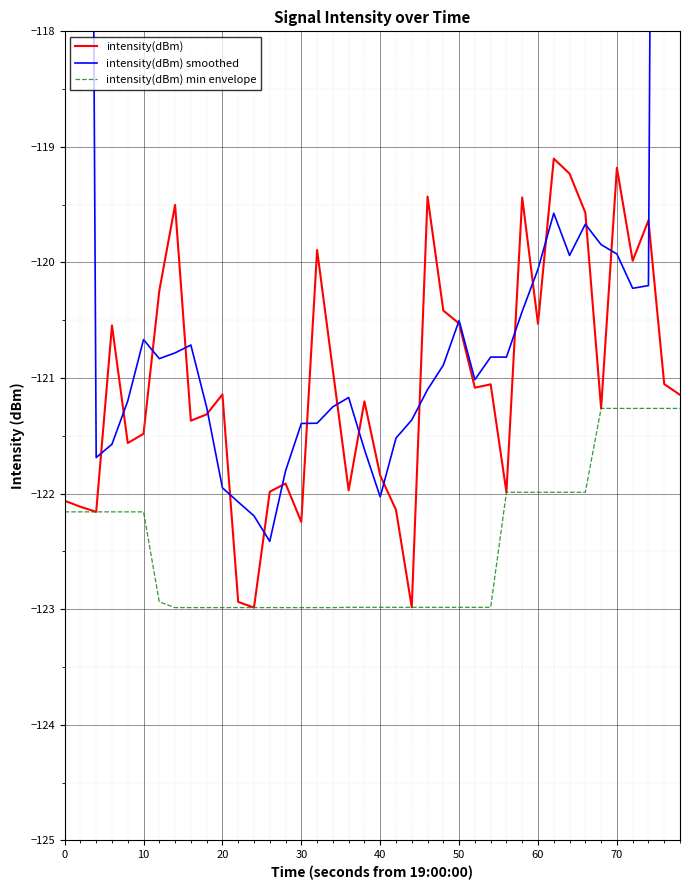

What is the highest value of the intensity(dBm) min envelope series?

-121.3